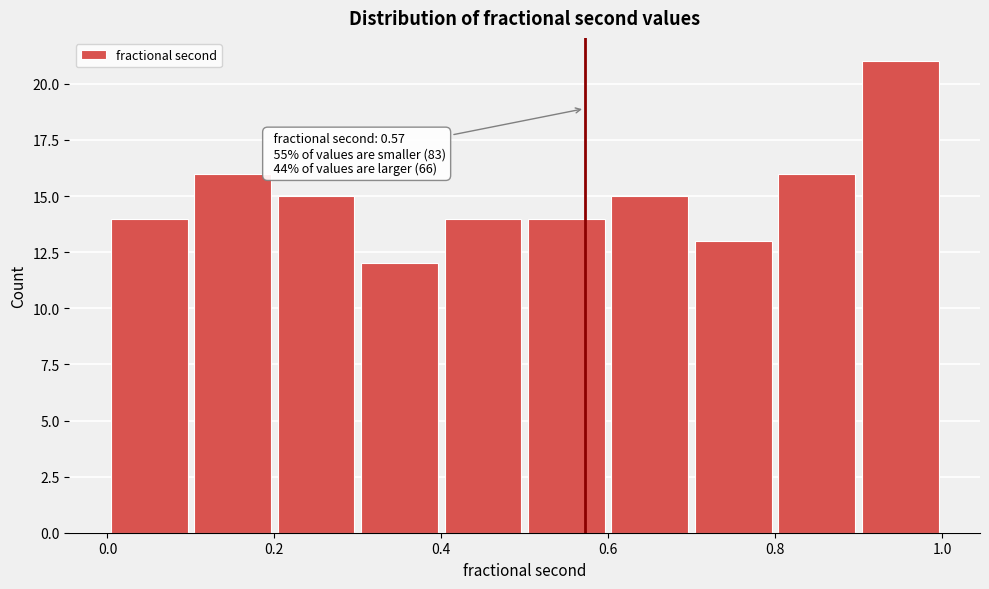

Which range on the x-axis has the tallest bar?

0.9 to 1.0